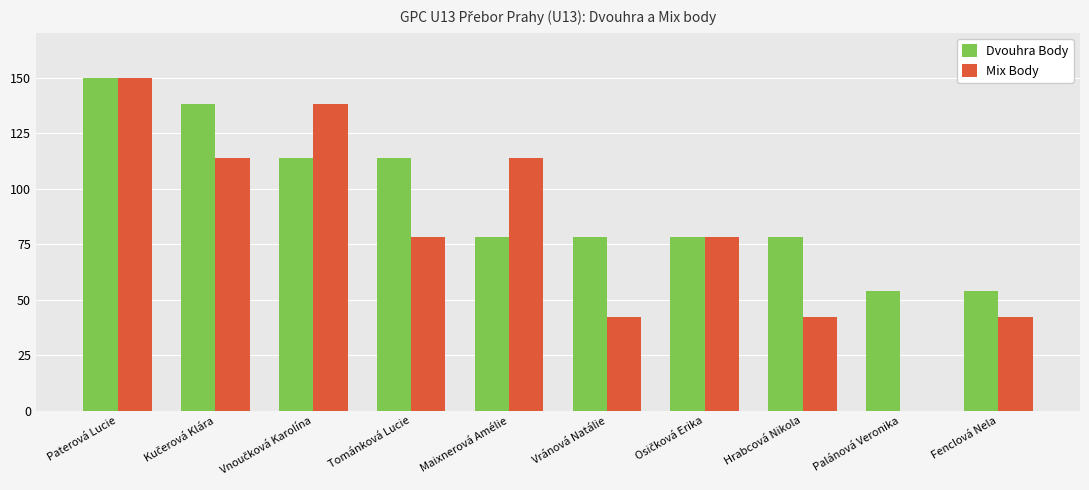

How many data points does each series have?

10